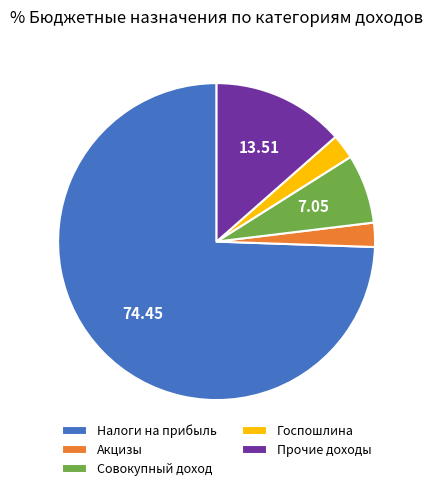

Is the sum of Совокупный доход and Госпошлина greater than half?

No